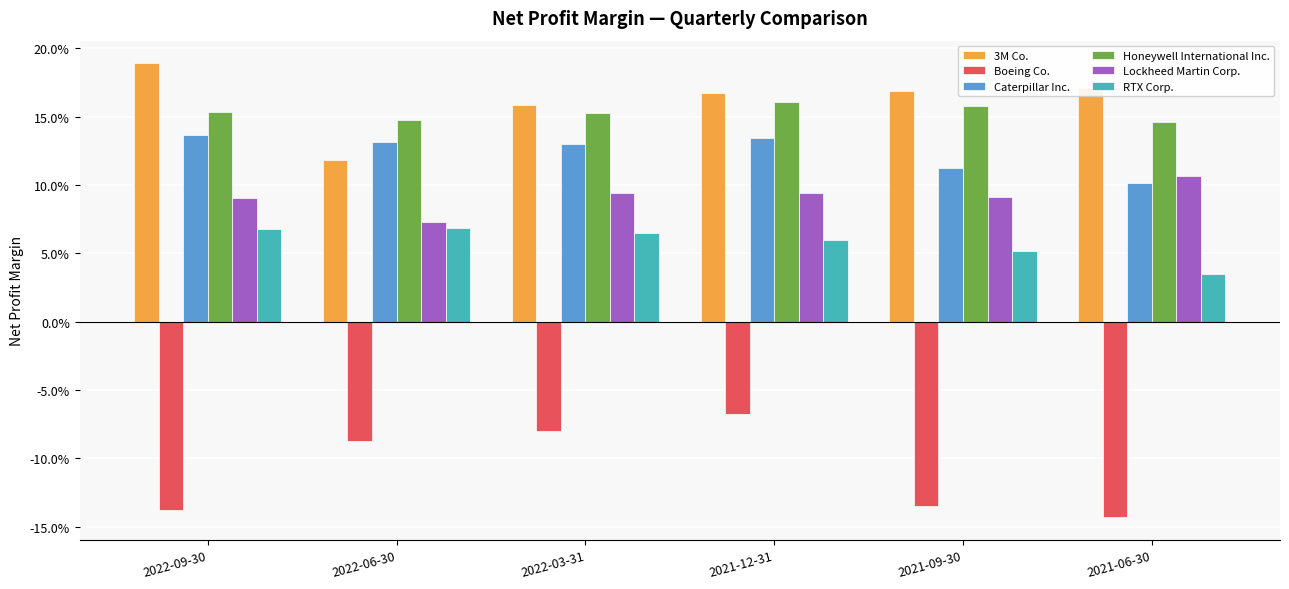

What are all the series names shown in the legend?

3M Co., Boeing Co., Caterpillar Inc., Honeywell International Inc., Lockheed Martin Corp., RTX Corp.